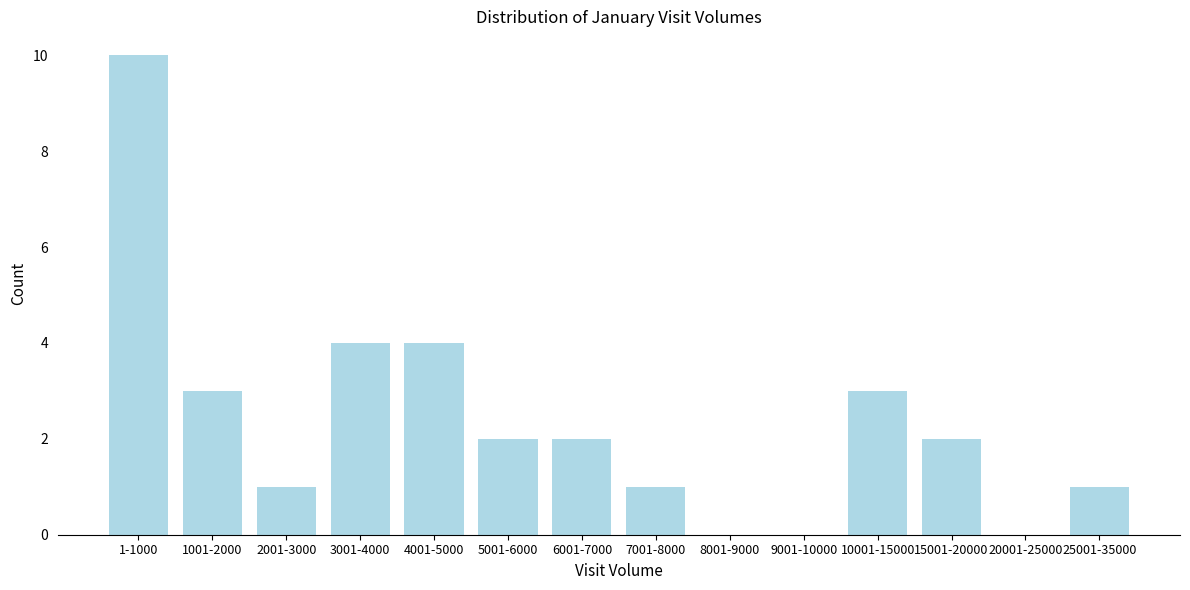

Reading right to left, what are all the values shown in this chart?

25001-35000=1	20001-25000=0	15001-20000=2	10001-15000=3	9001-10000=0	8001-9000=0	7001-8000=1	6001-7000=2	5001-6000=2	4001-5000=4	3001-4000=4	2001-3000=1	1001-2000=3	1-1000=10